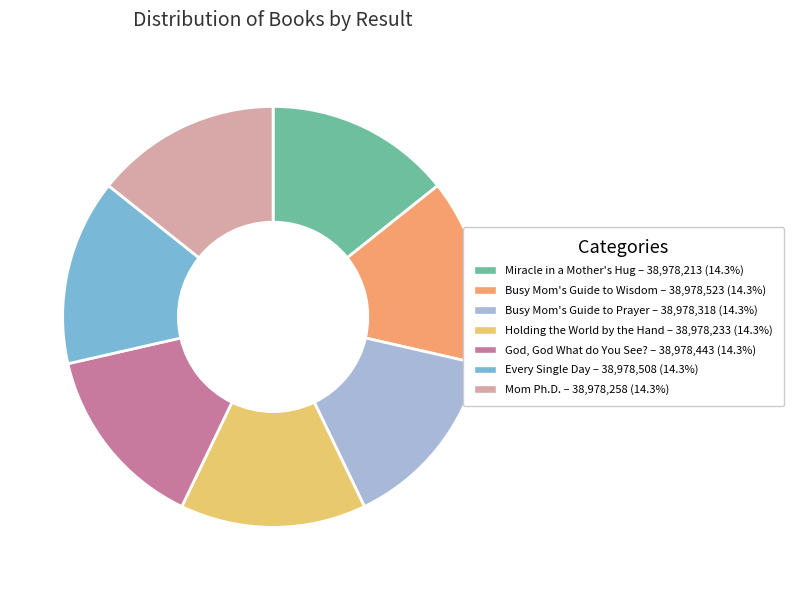

What is the ratio of the value at God, God What do You See? to the value at Busy Mom's Guide to Prayer?

1.0